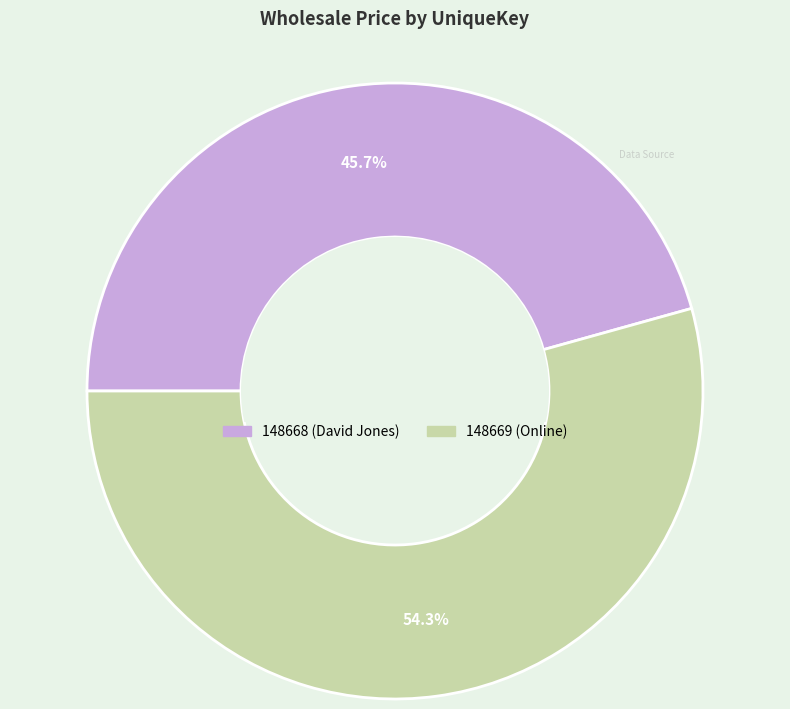

Which slice is the largest?

148669